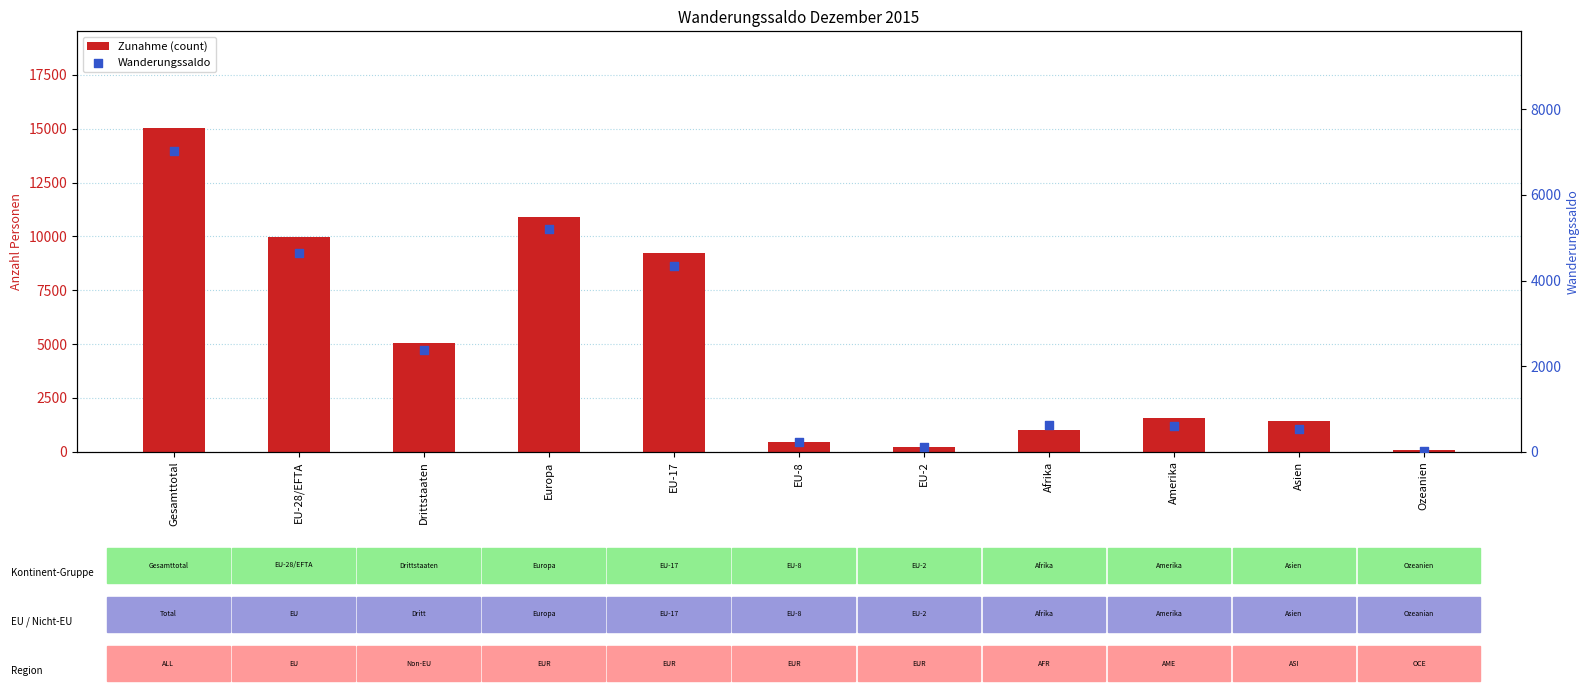

Is the value of Wanderungssaldo at Amerika greater than the value of Zunahme (count) at Asien?

No